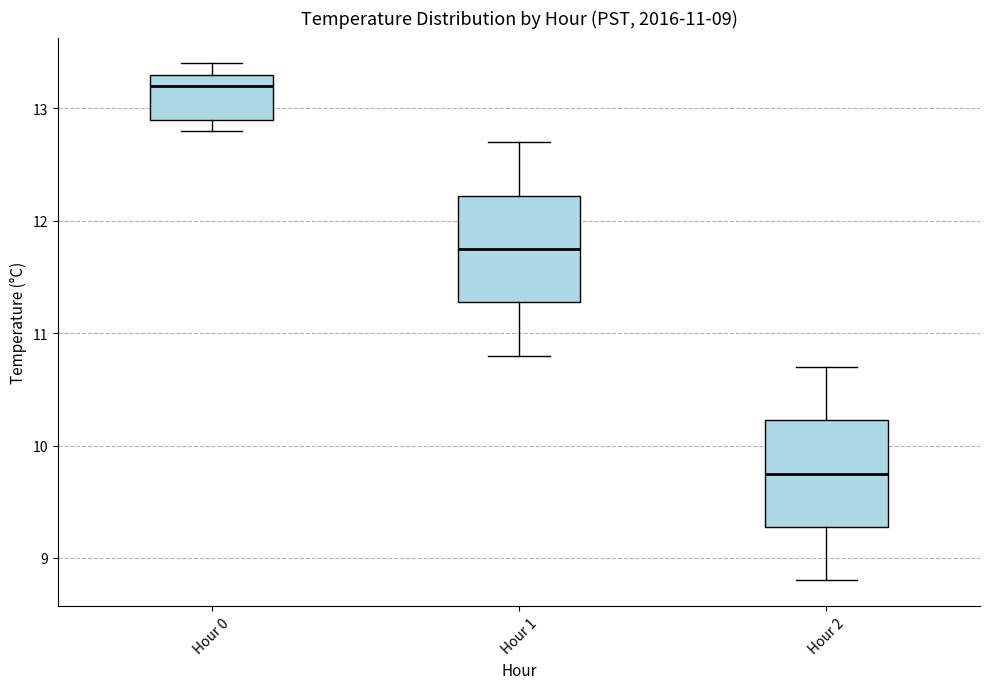

Which box's median line is the lowest?

Hour 2